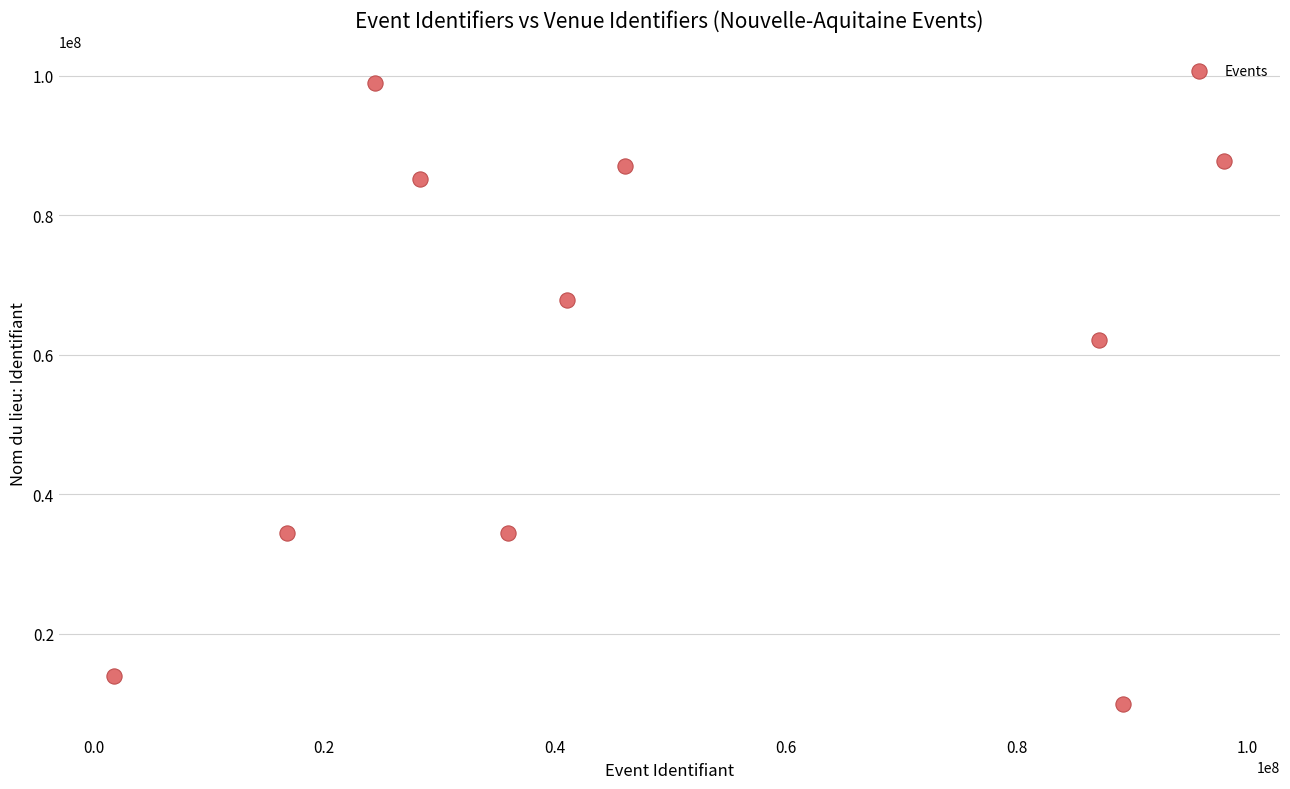

What is the range of Y values (max minus min)?

89042949